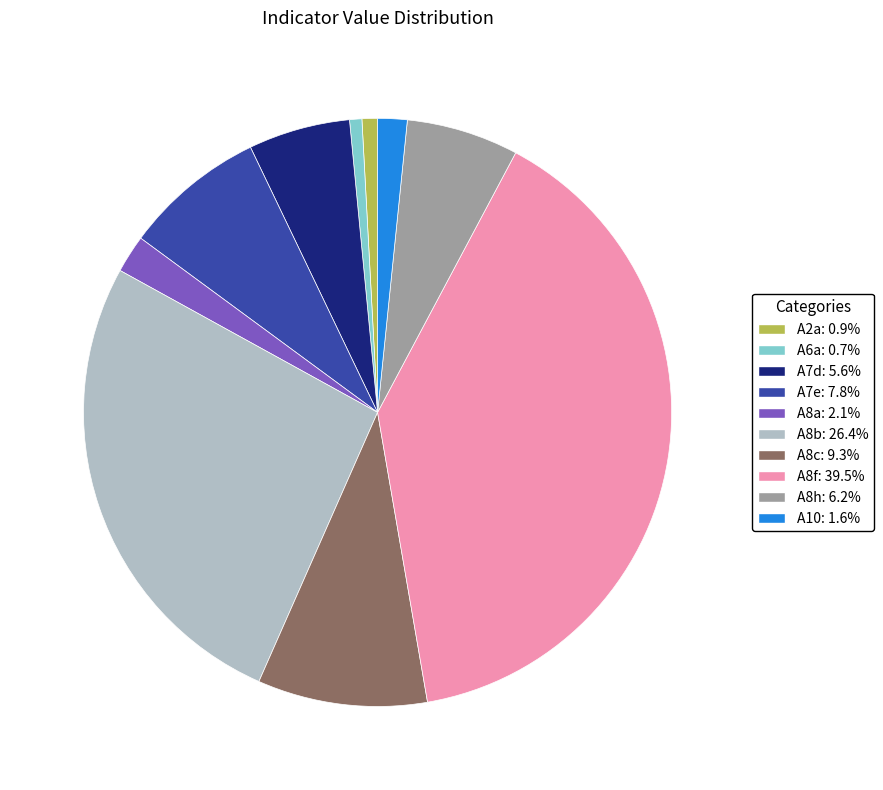

What is the ratio of the value at A8h: 6.2% to the value at A2a: 0.9%?

7.2